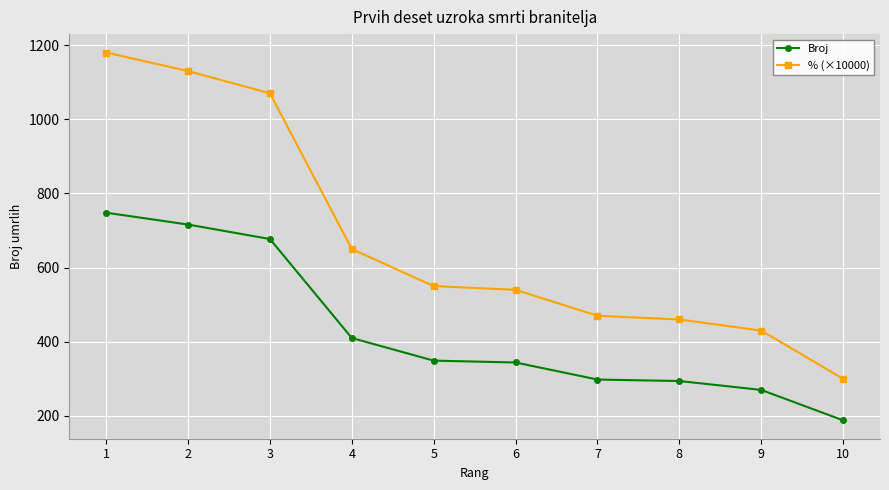

What is the average value of the % (×10000) series?

678.0